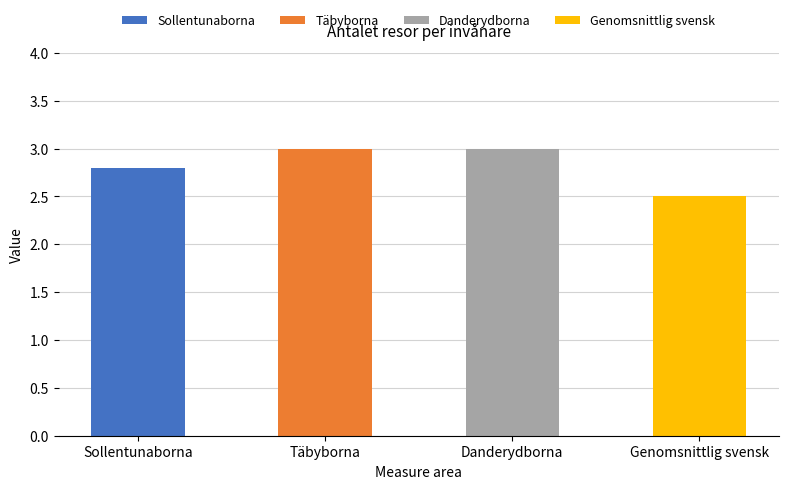

What is the label of the 4th bar from the right?

Sollentunaborna